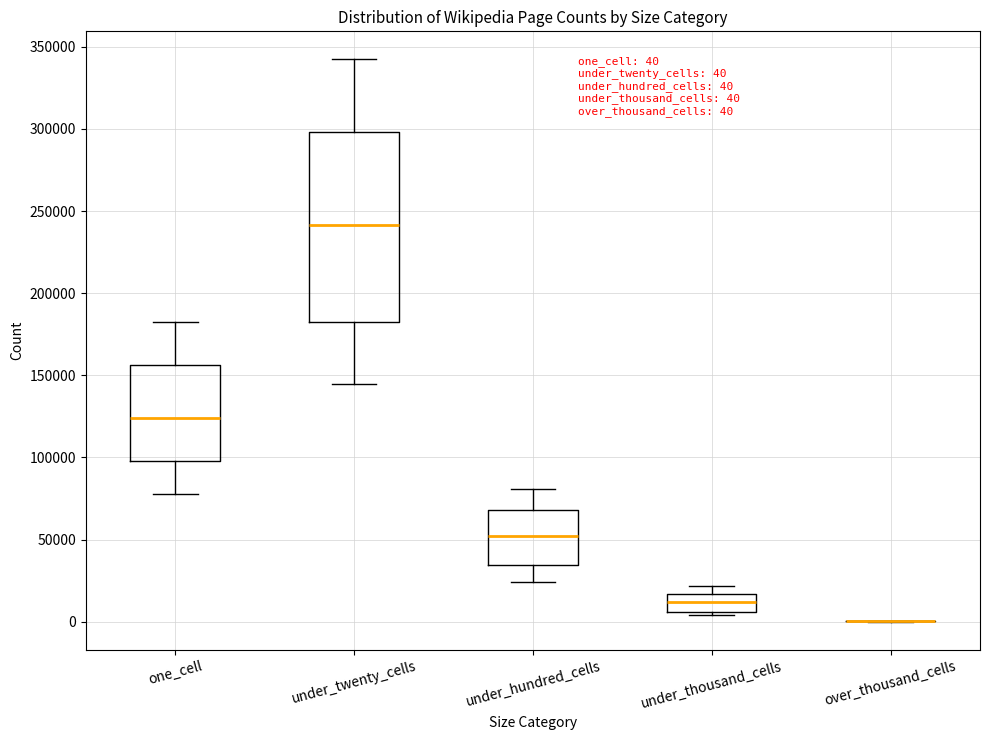

Which box is the tallest, from its lower edge to its upper edge?

under_twenty_cells